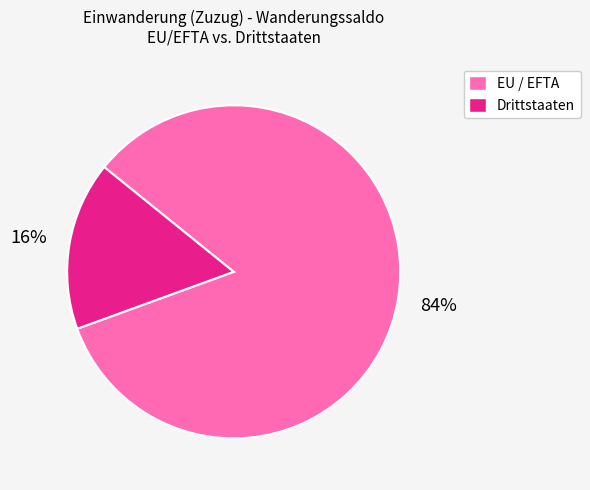

To the nearest percent, what is the combined percentage of EU / EFTA and Drittstaaten?

100%